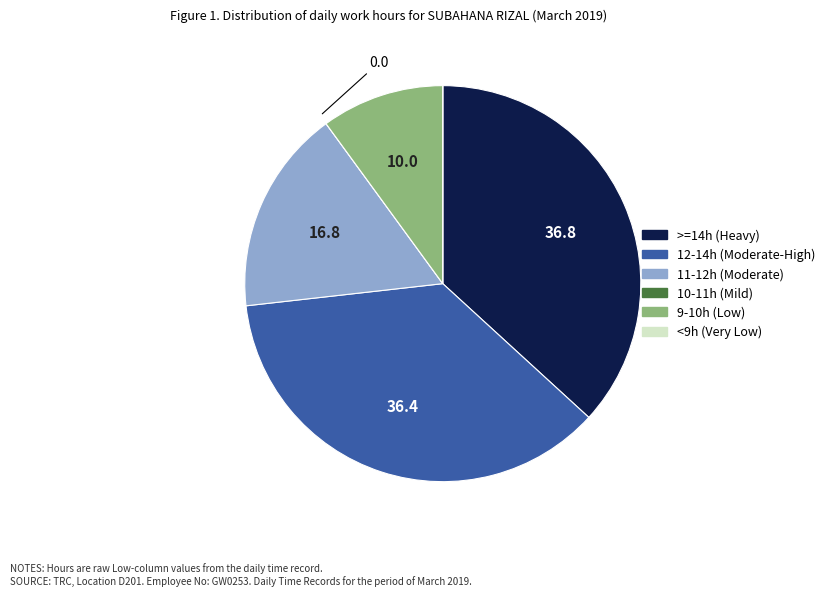

Does any single category account for the majority?

No